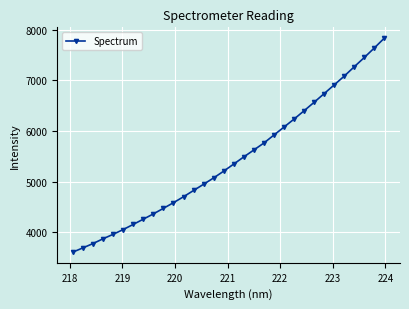

How many series are shown in this chart?

1